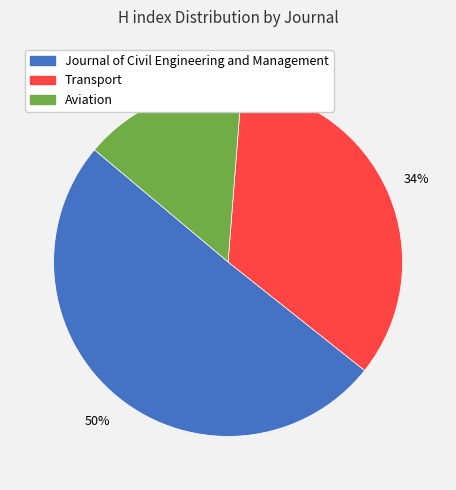

To the nearest percent, what is the combined percentage of Aviation and Journal of Civil Engineering and Management?

66%